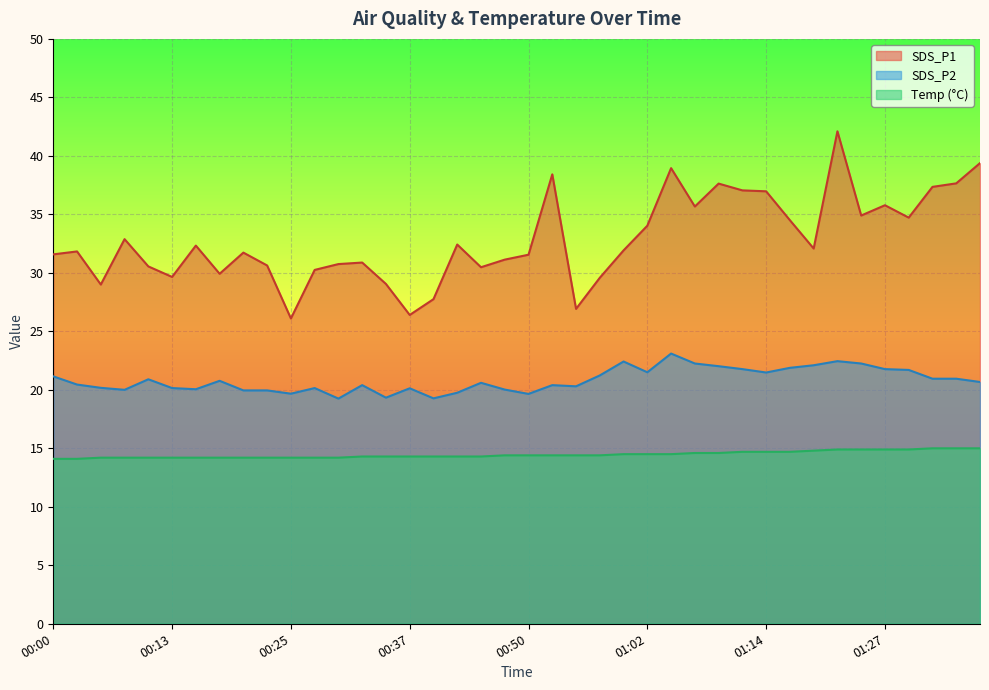

Rank the series at 01:02 from lowest to highest value.

Temp (°C), SDS_P2, SDS_P1